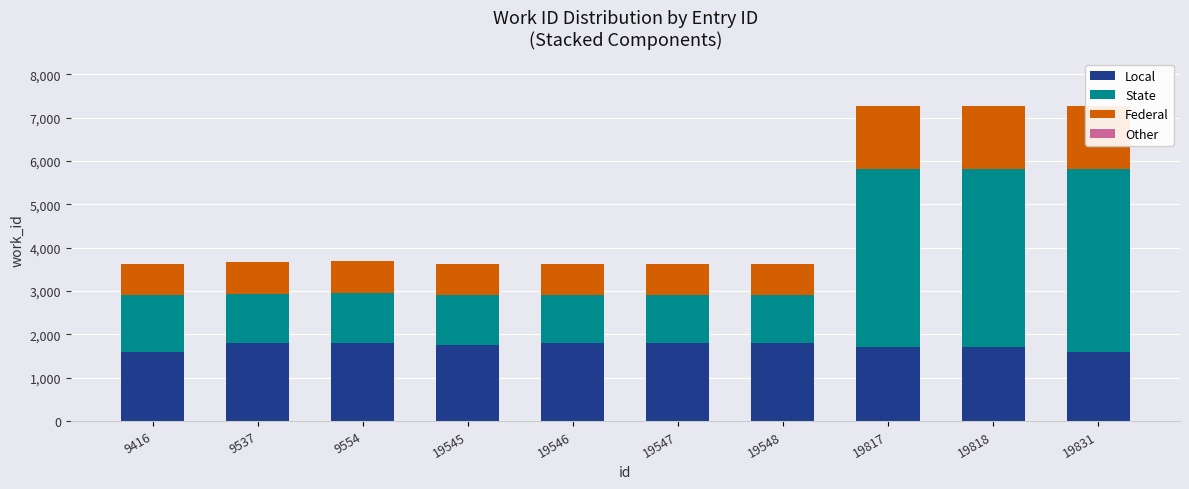

Between 19547 and 19817, which series saw the biggest shift?

State